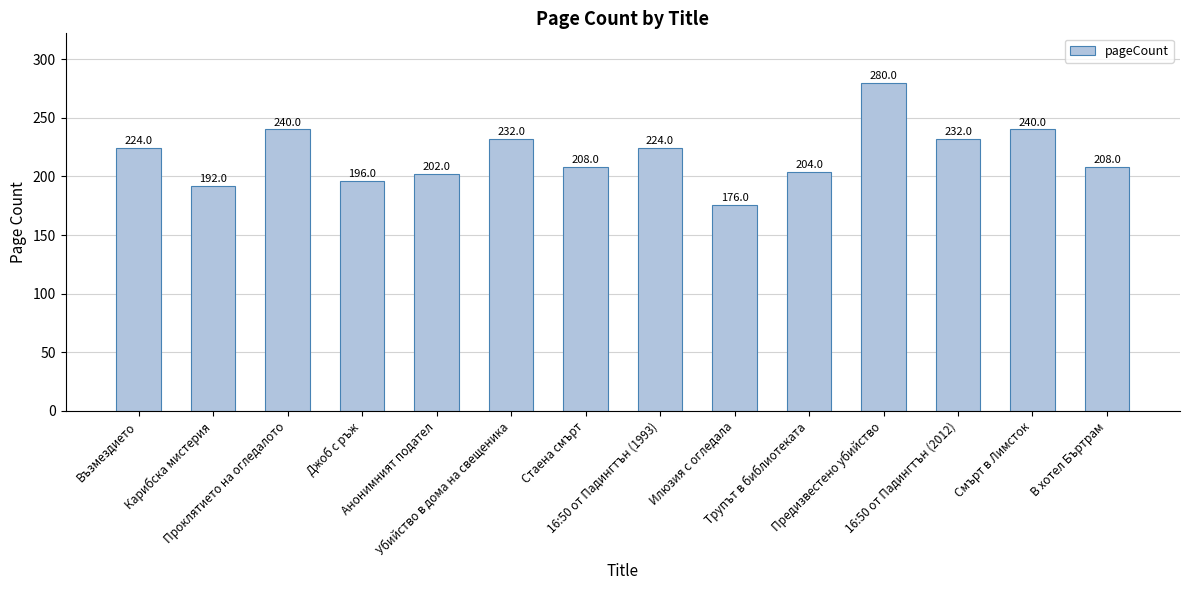

Reading left to right, extract all data points from this chart.

Възмездието=224	Карибска мистерия=192	Проклятието на огледалото=240	Джоб с ръж=196	Анонимният подател=202	Убийство в дома на свещеника=232	Стаена смърт=208	16:50 от Падингтън (1993)=224	Илюзия с огледала=176	Трупът в библиотеката=204	Предизвестено убийство=280	16:50 от Падингтън (2012)=232	Смърт в Лимсток=240	В хотел Бъртрам=208